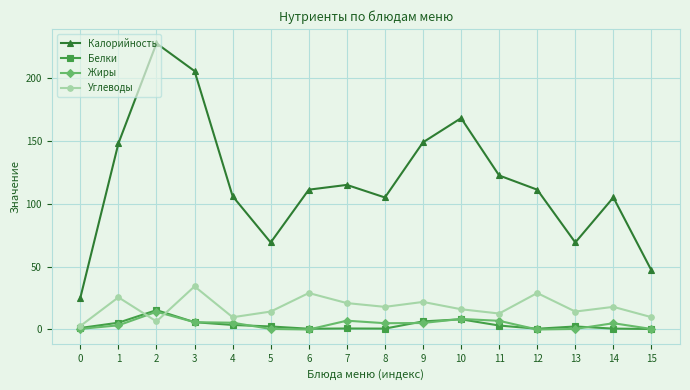

What is the total value across all series at 6?

140.8